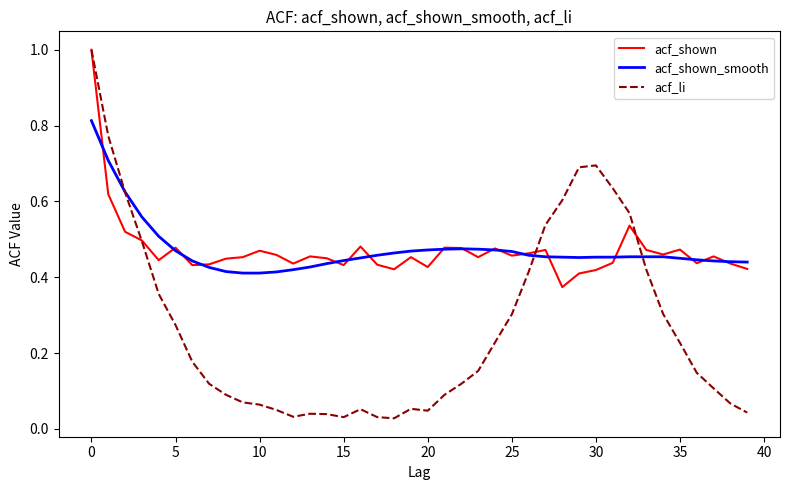

True or false: acf_li and acf_shown_smooth intersect in this chart.

True